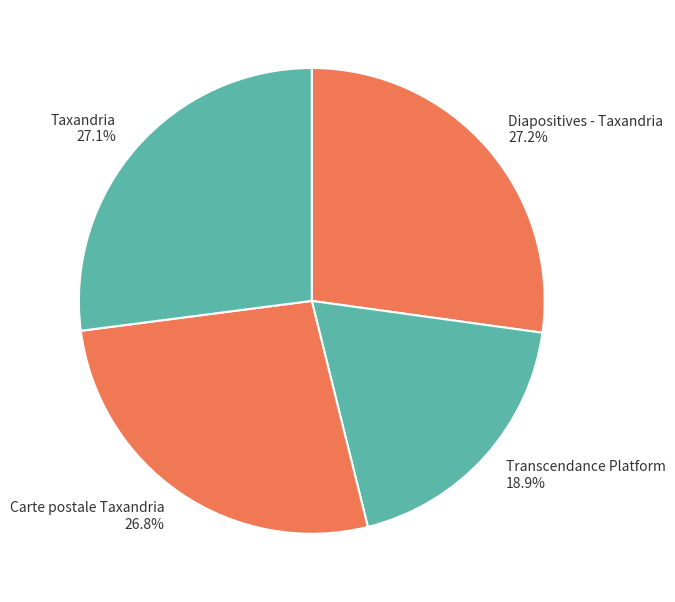

What percentage is the Transcendance Platform slice, to the nearest percent?

19%